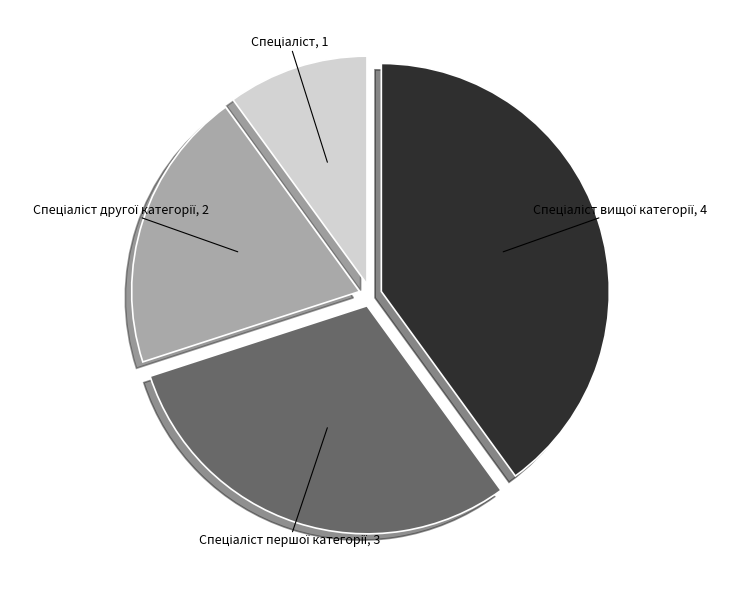

Is there any slice that represents more than half of the pie?

No